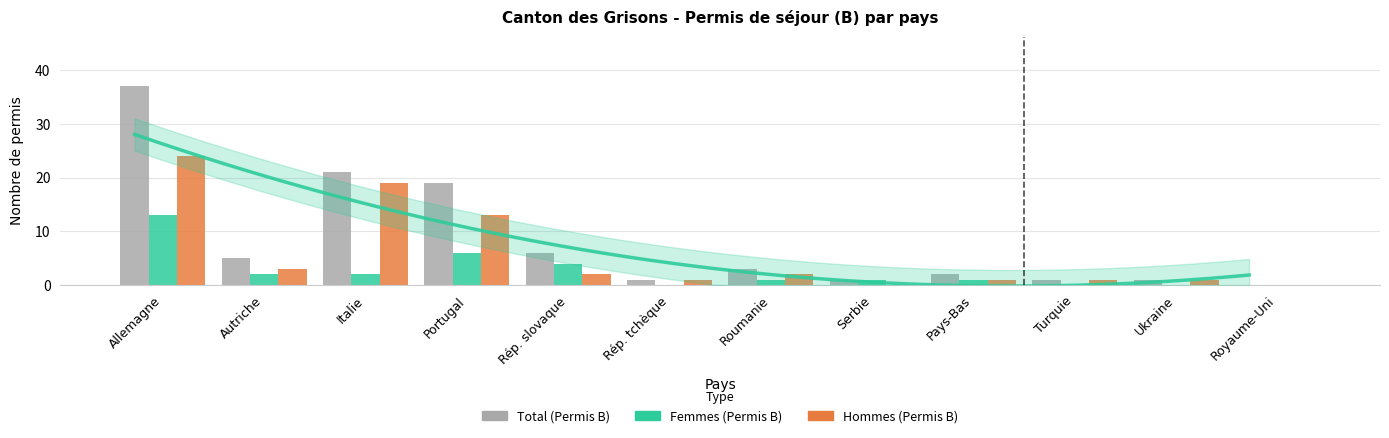

Reading left to right, list all the values displayed in this chart.

Total (Permis B): Allemagne=37	Autriche=5	Italie=21	Portugal=19	Rép. slovaque=6	Rép. tchèque=1	Roumanie=3	Serbie=1	Pays-Bas=2	Turquie=1	Ukraine=1	Royaume-Uni=0
Femmes (Permis B): Allemagne=13	Autriche=2	Italie=2	Portugal=6	Rép. slovaque=4	Rép. tchèque=0	Roumanie=1	Serbie=1	Pays-Bas=1	Turquie=0	Ukraine=0	Royaume-Uni=0
Hommes (Permis B): Allemagne=24	Autriche=3	Italie=19	Portugal=13	Rép. slovaque=2	Rép. tchèque=1	Roumanie=2	Serbie=0	Pays-Bas=1	Turquie=1	Ukraine=1	Royaume-Uni=0